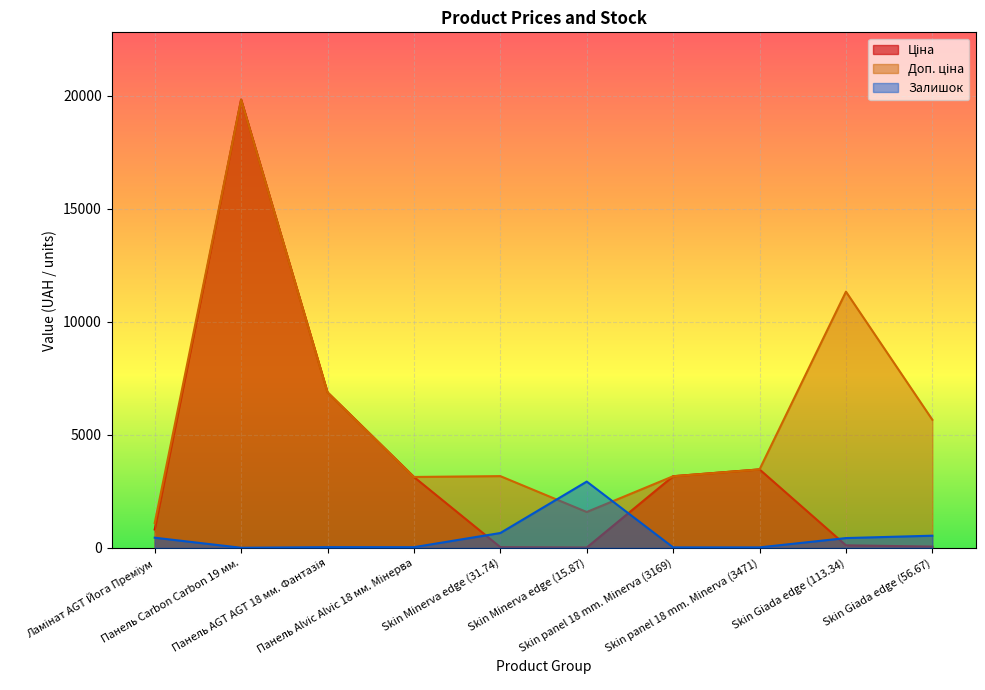

In Ціна, how many points are lower than both neighbors (excluding endpoints)?

1